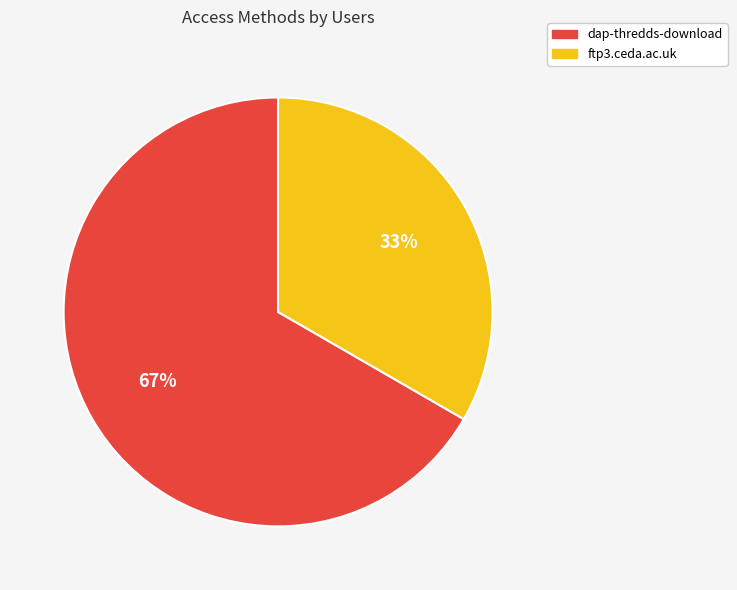

Rank the categories by value from highest to lowest.

dap-thredds-download, ftp3.ceda.ac.uk